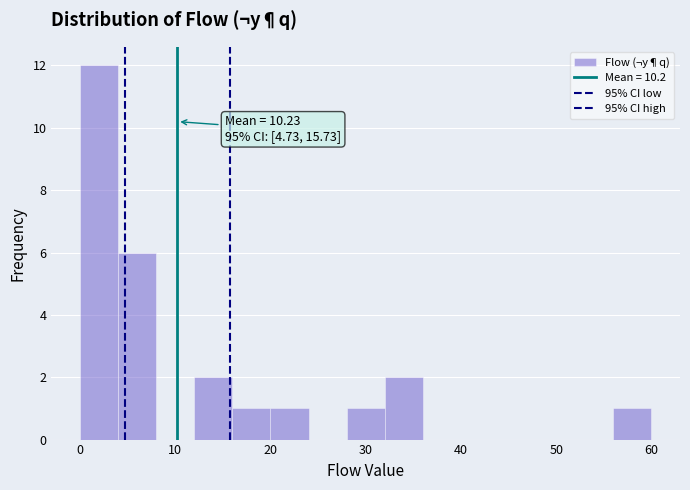

Over which range of the x-axis is the bar tallest?

0 to 4